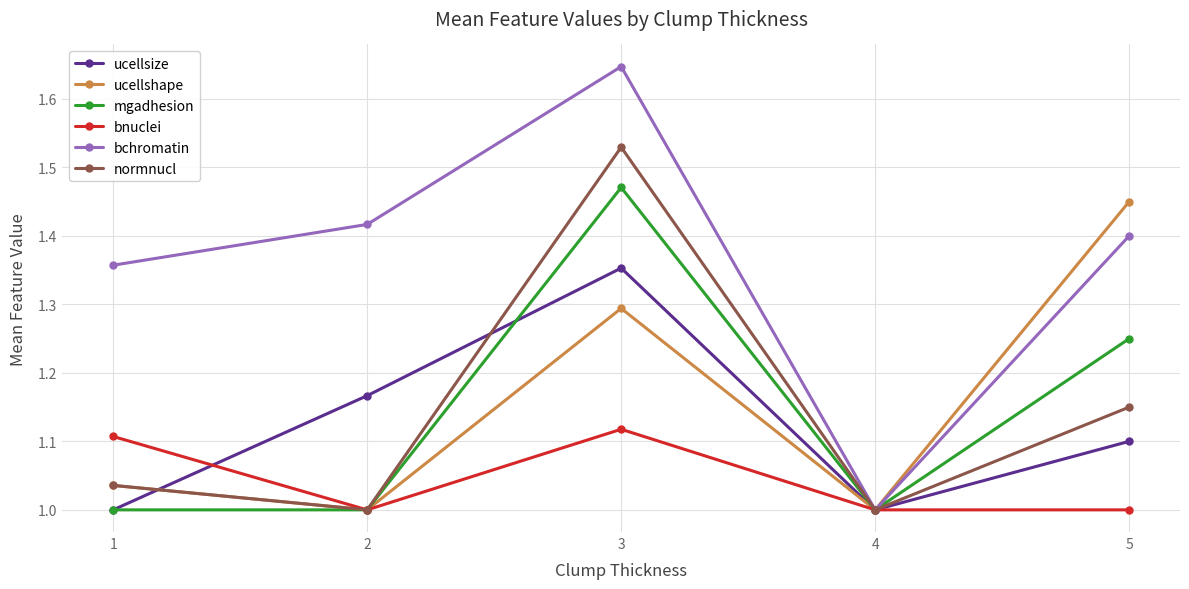

How many interior local peaks does the normnucl series have?

1